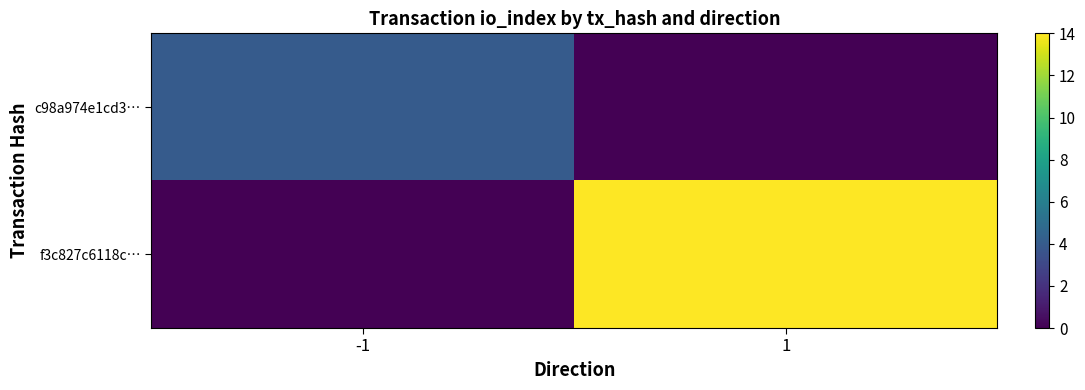

At how many categories does at least one series exceed 7?

1